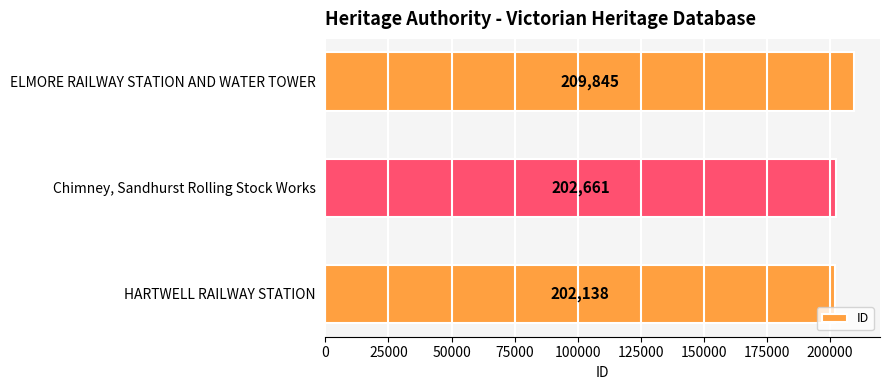

What is the change in value from HARTWELL RAILWAY STATION to Chimney, Sandhurst Rolling Stock Works?

+523